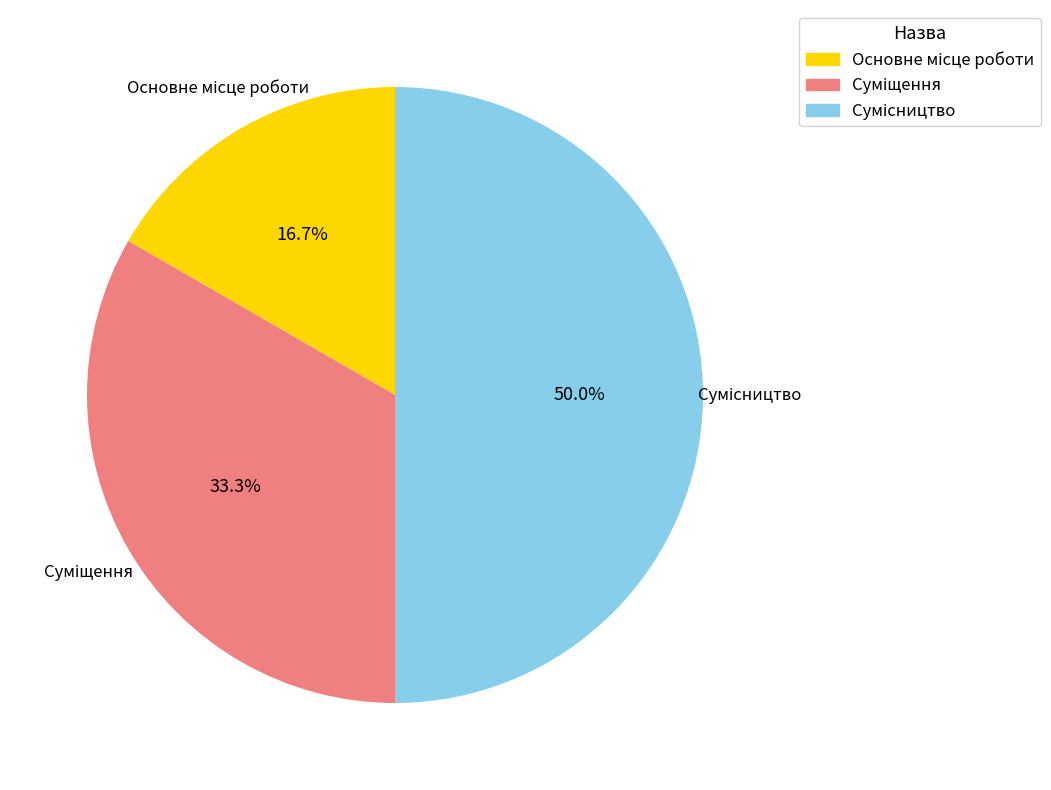

Rank the categories by value from lowest to highest.

Основне місце роботи, Суміщення, Сумісництво